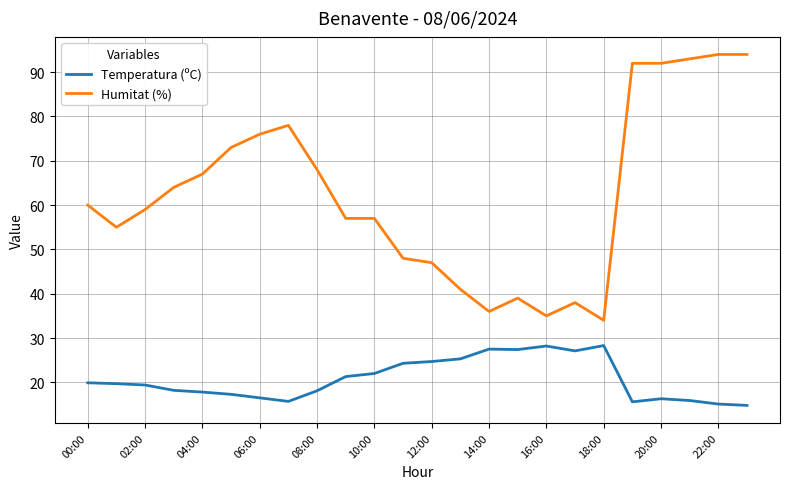

Which series has the largest total across all categories?

Humitat (%)